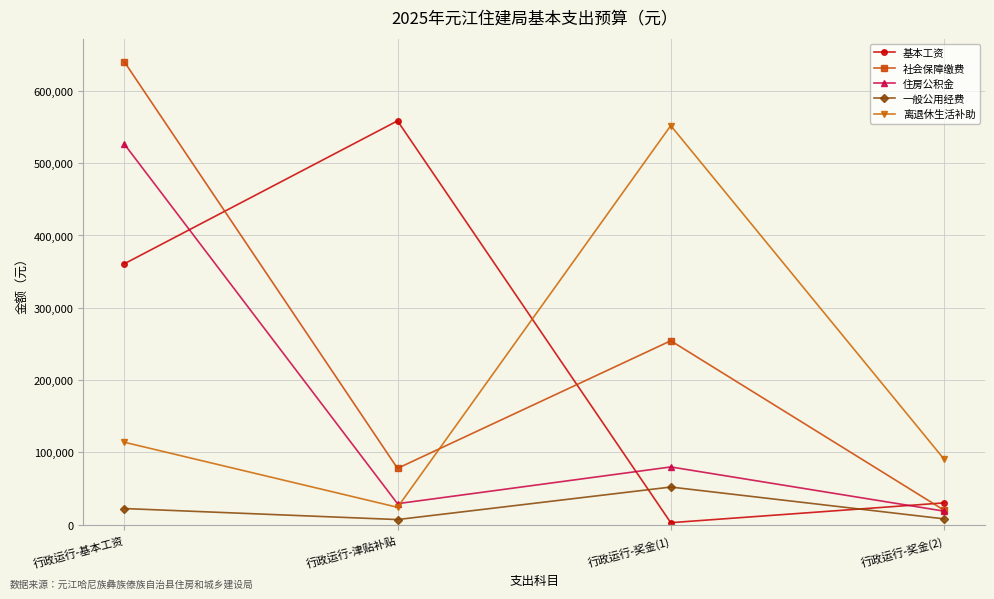

What is the label of the 4th point from the left?

行政运行-奖金(2)